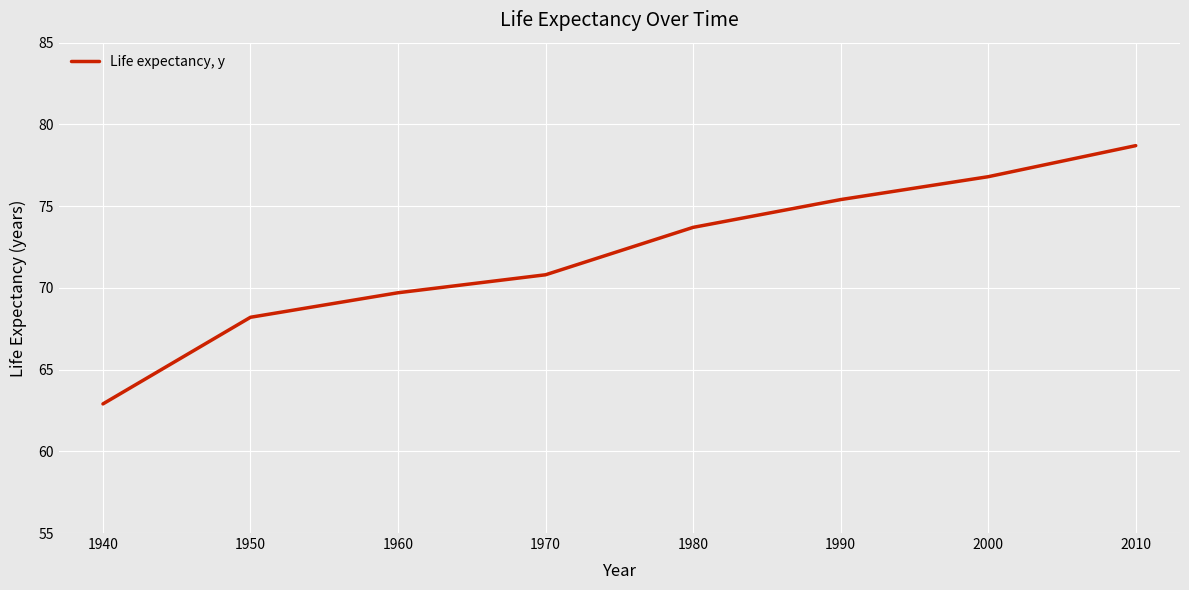

Rank the categories by value from highest to lowest.

2010, 2000, 1990, 1980, 1970, 1960, 1950, 1940